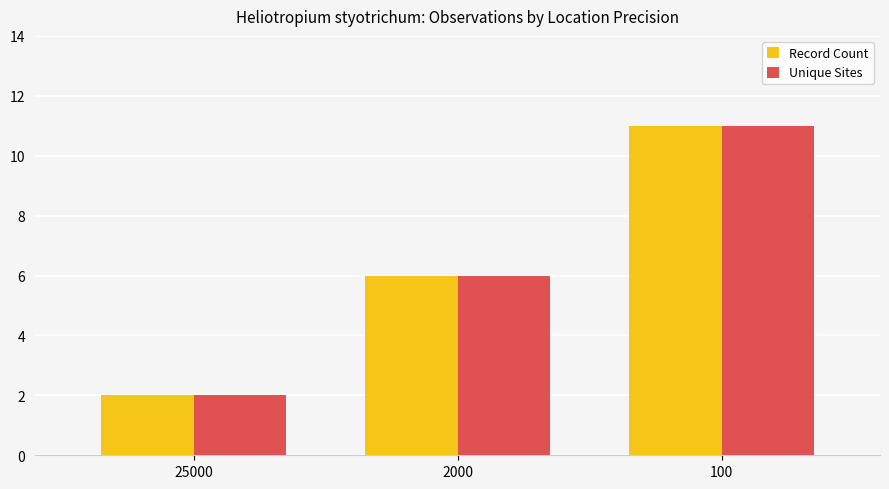

What are all the series names shown in the legend?

Record Count, Unique Sites